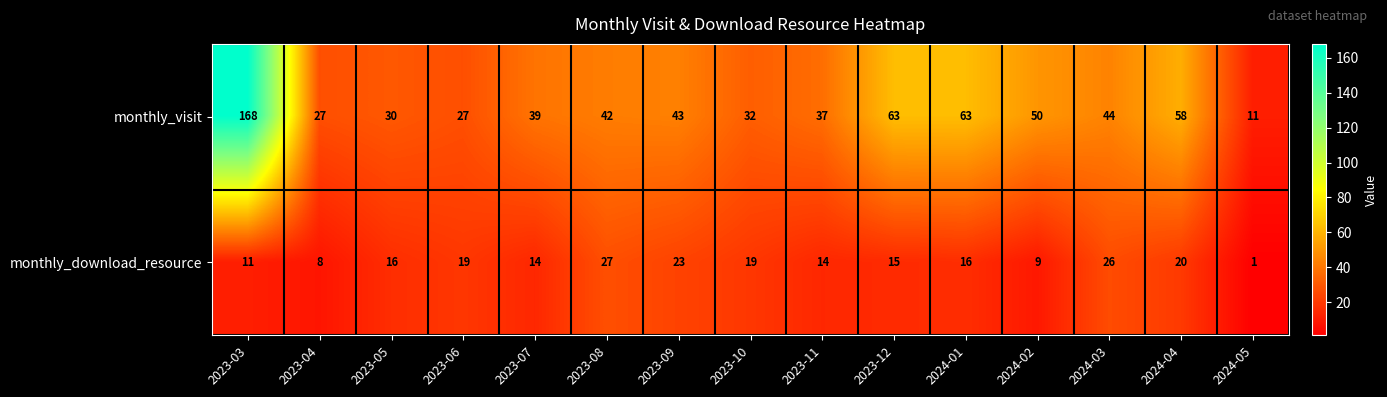

Is it true that monthly_visit equals 27 at 2023-06?

True